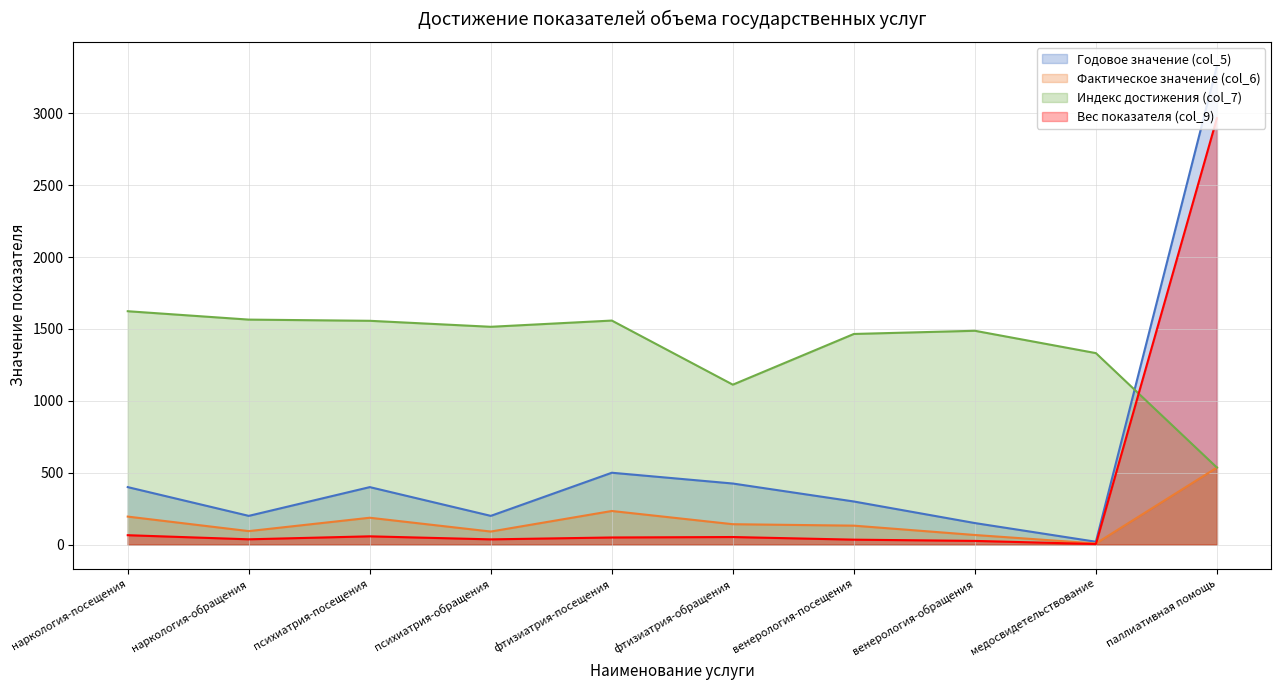

The Вес показателя (col_9) series shows 1.8 at медосвидетельствование. True or false?

False